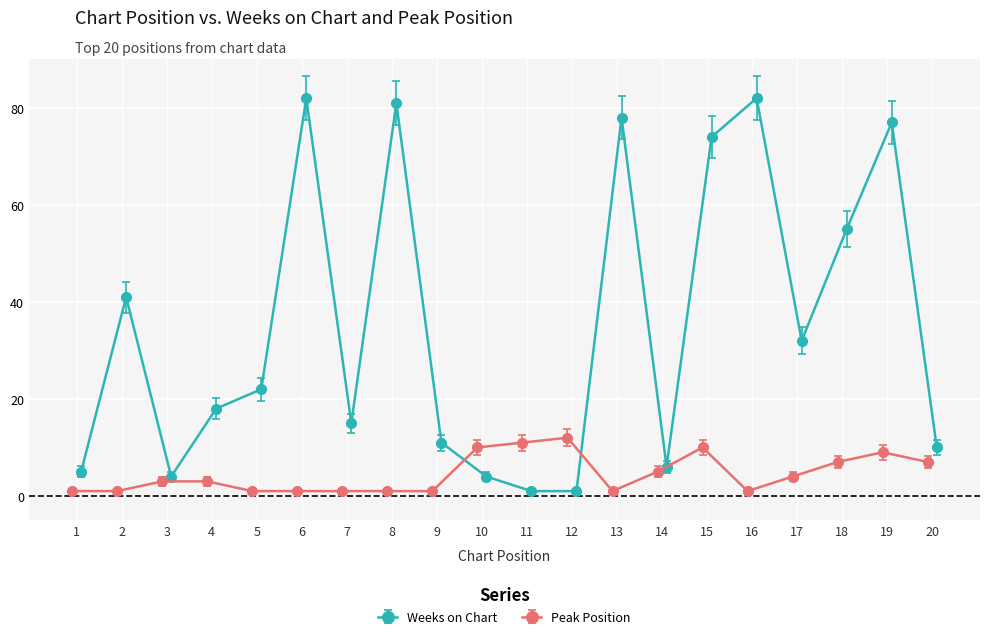

Where is Peak Position nearest to the value 6?

14